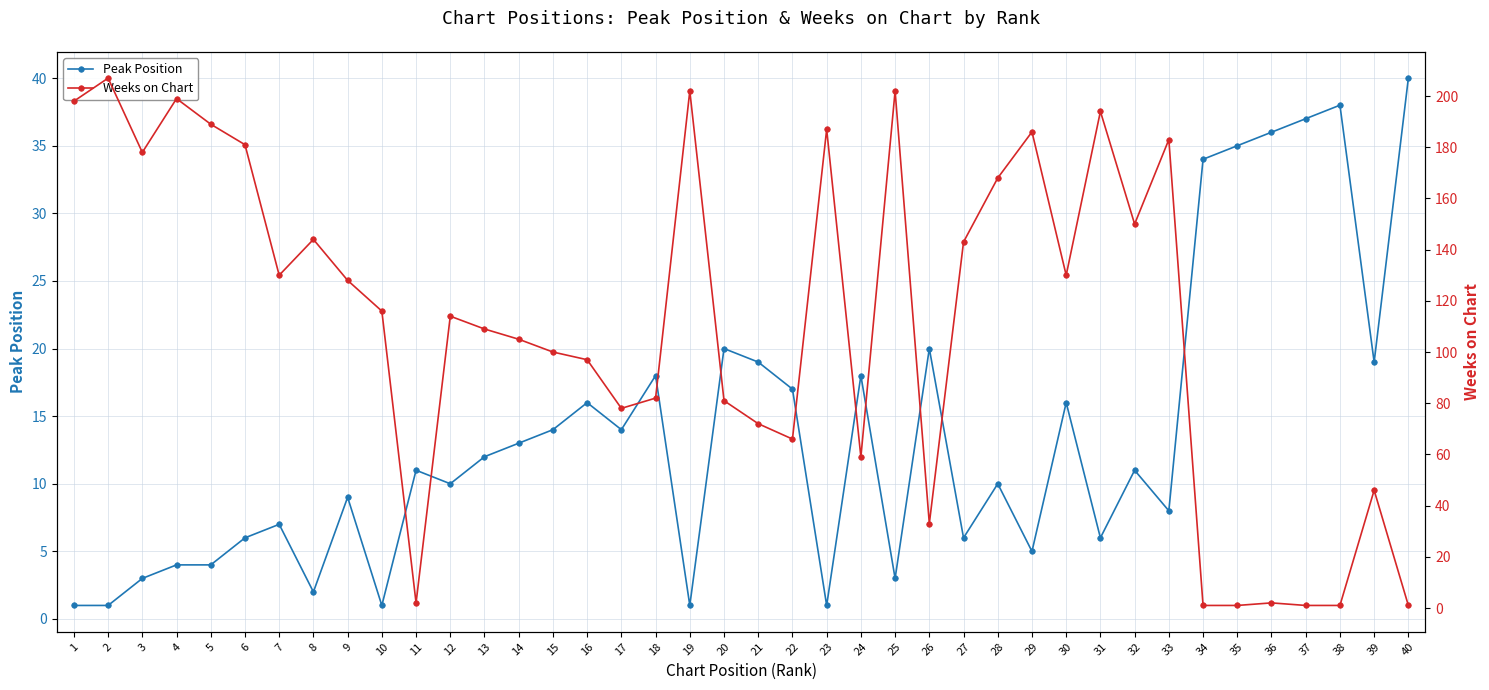

At which category is the sum across all series the highest?

2